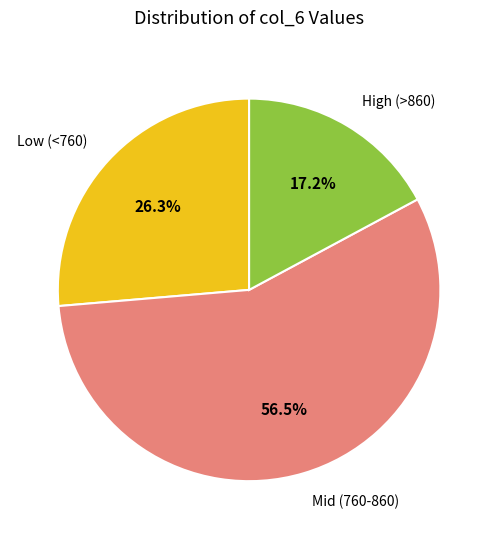

Rank the categories by value from highest to lowest.

Mid (760-860), Low (<760), High (>860)